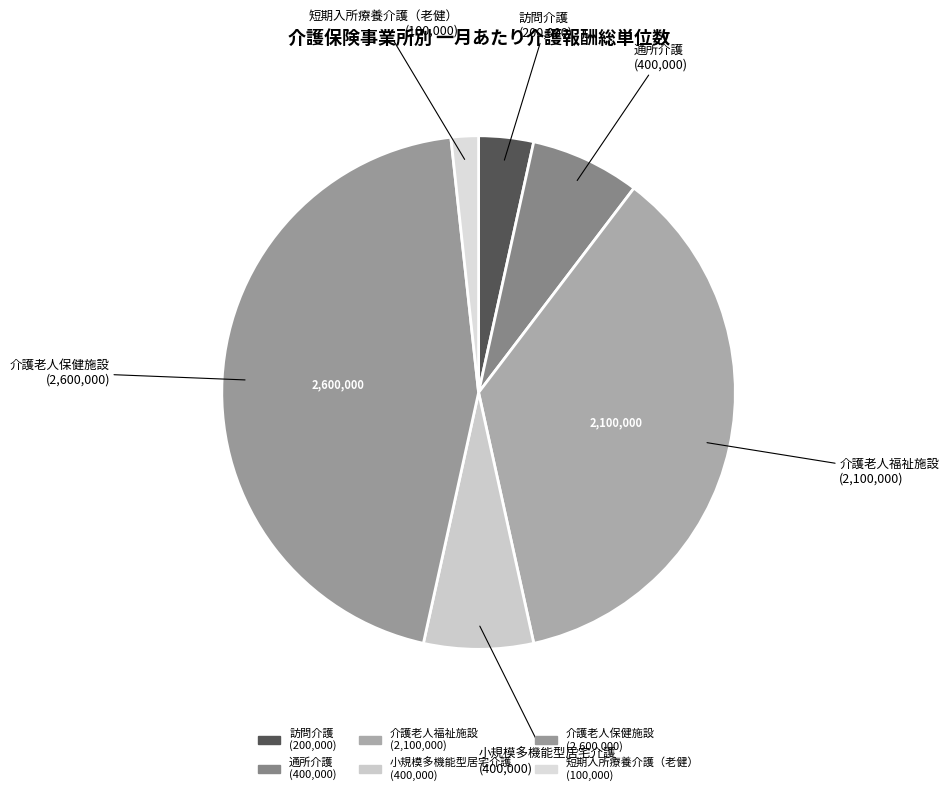

Is it true that 短期入所療養介護（老健） is 11% of the pie?

False